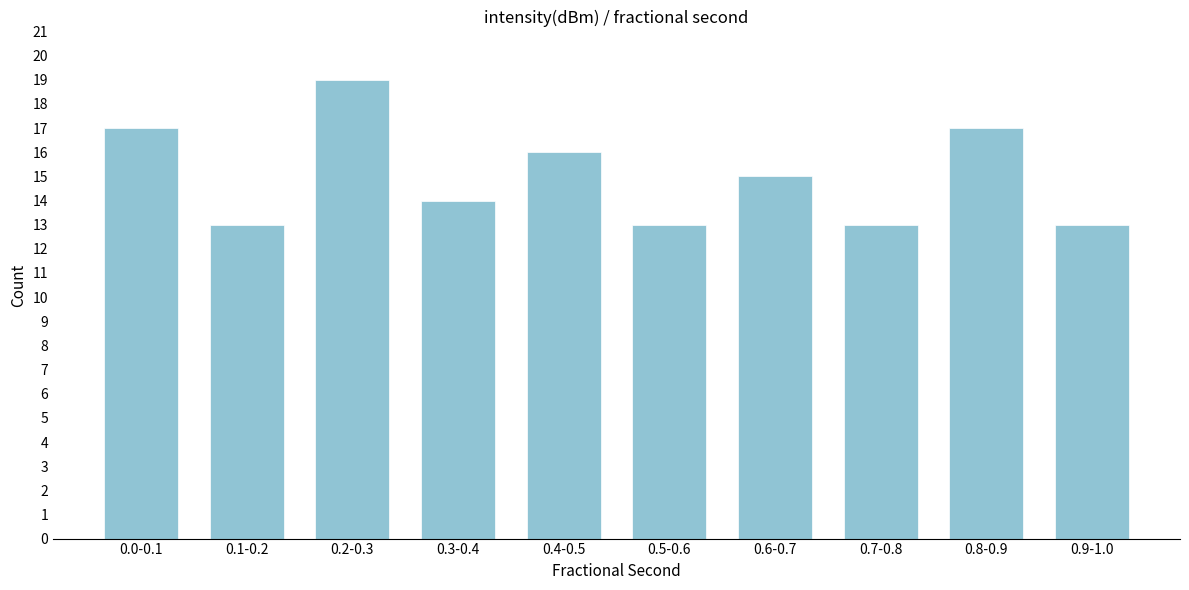

Reading left to right, transcribe all the data shown in this chart.

0.0-0.1=17	0.1-0.2=13	0.2-0.3=19	0.3-0.4=14	0.4-0.5=16	0.5-0.6=13	0.6-0.7=15	0.7-0.8=13	0.8-0.9=17	0.9-1.0=13